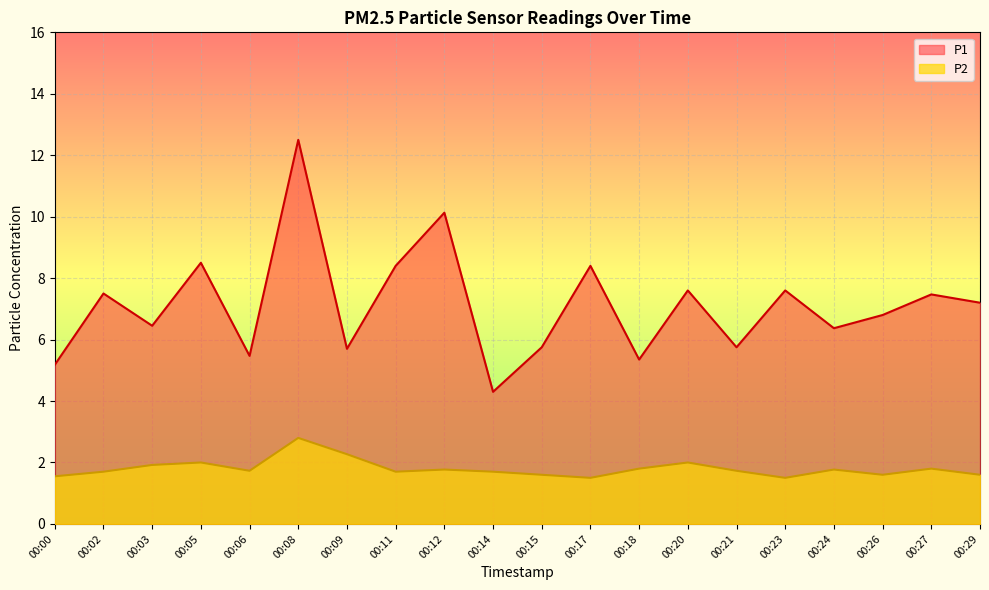

The P1 series shows 8.6 at 00:06. True or false?

False